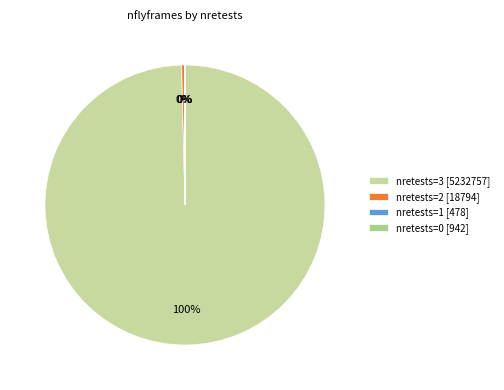

Which category has the biggest portion of the pie?

nretests=3 [5232757]